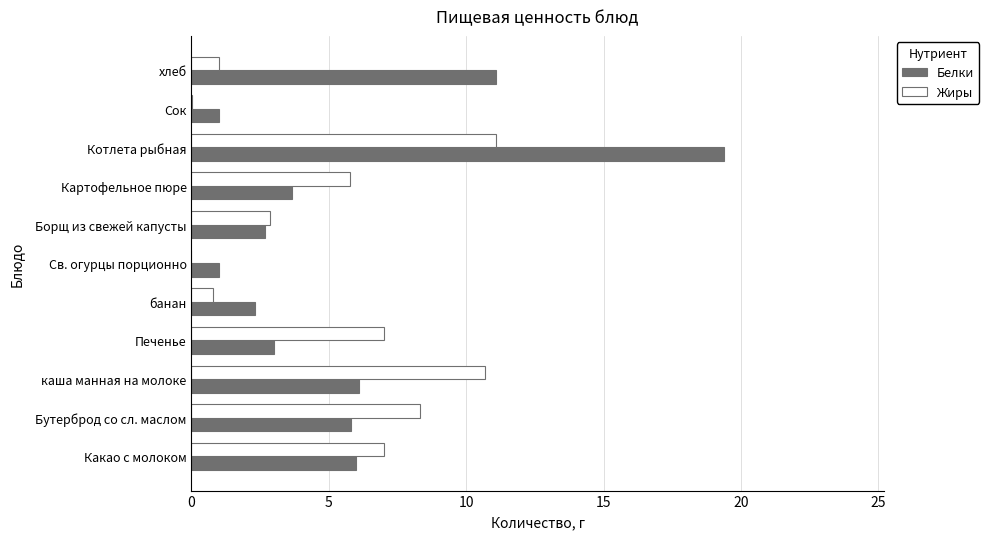

True or false: Белки has a value of 2.7 at Борщ из свежей капусты.

True